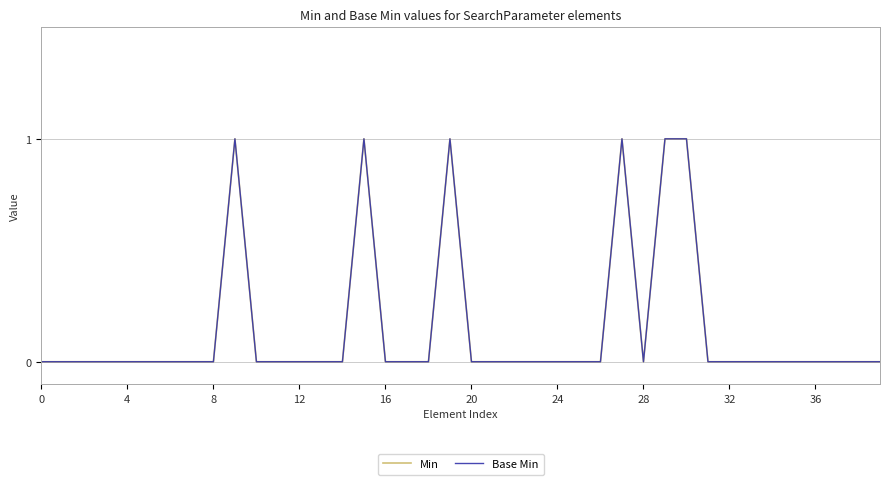

True or false: Min and Base Min intersect in this chart.

False